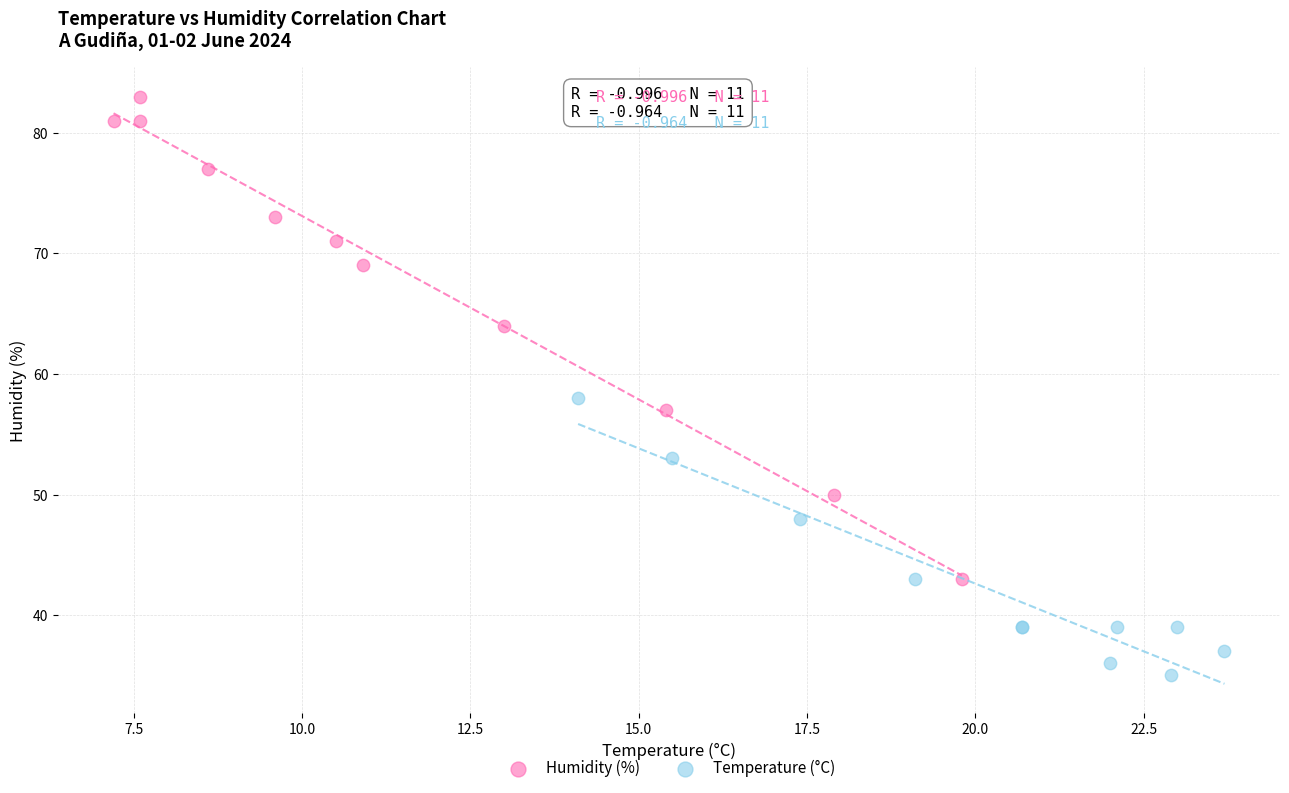

Which series has the widest spread of Y values?

Humidity (%)